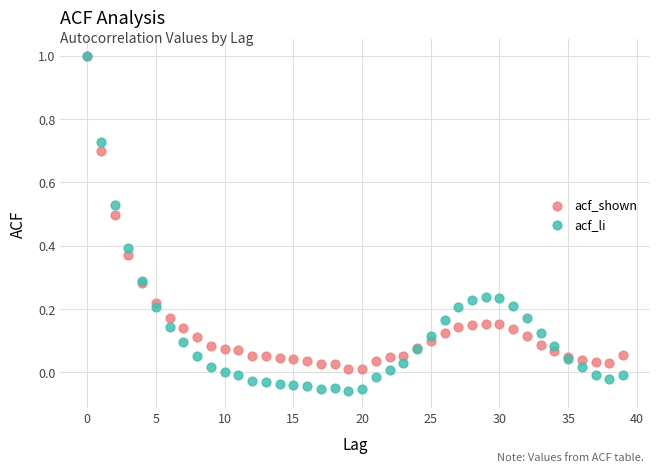

What are all the series names shown in the legend?

acf_shown, acf_li